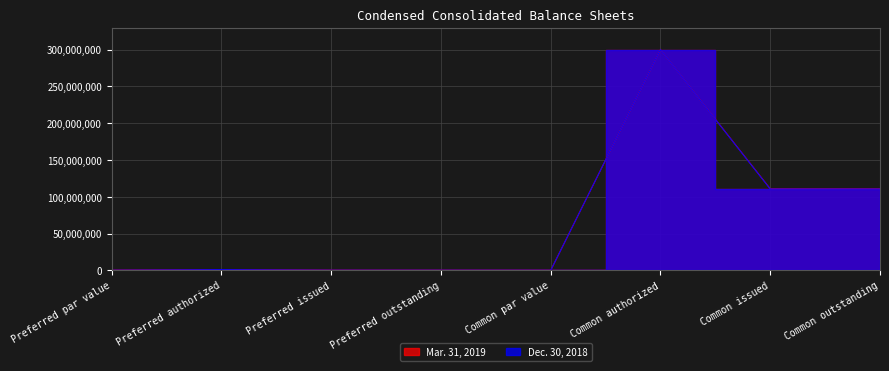

How many values in the Dec. 30, 2018 series exceed 1000000?

3